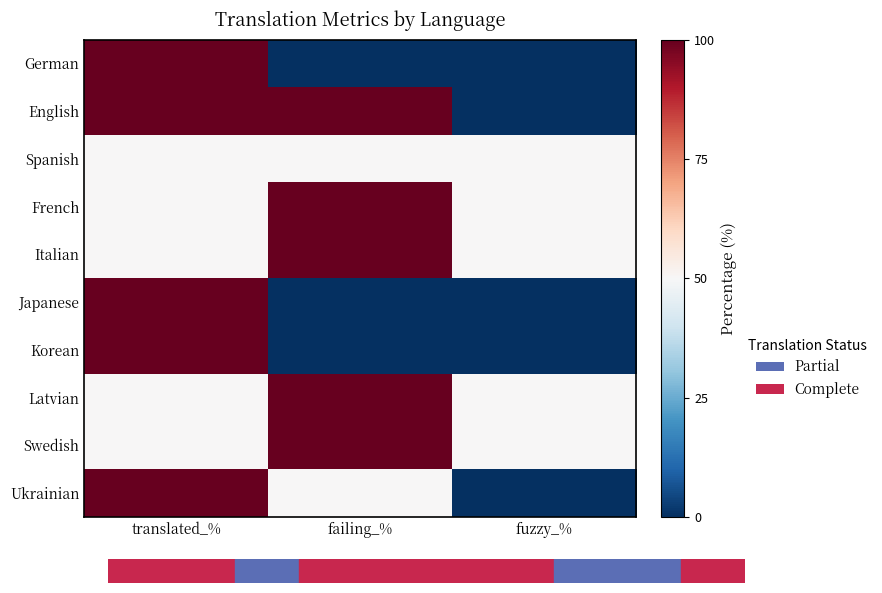

What is the difference between the highest and lowest values at translated_%?

50